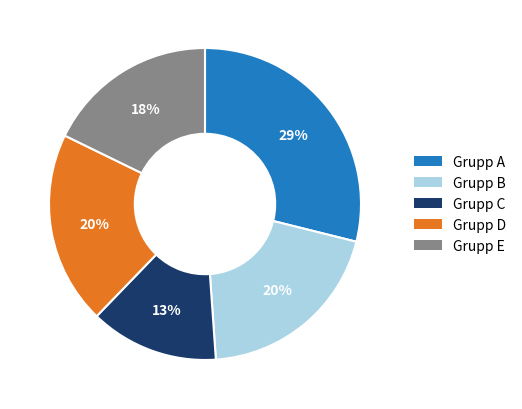

To the nearest percent, what portion does Grupp E represent?

18%